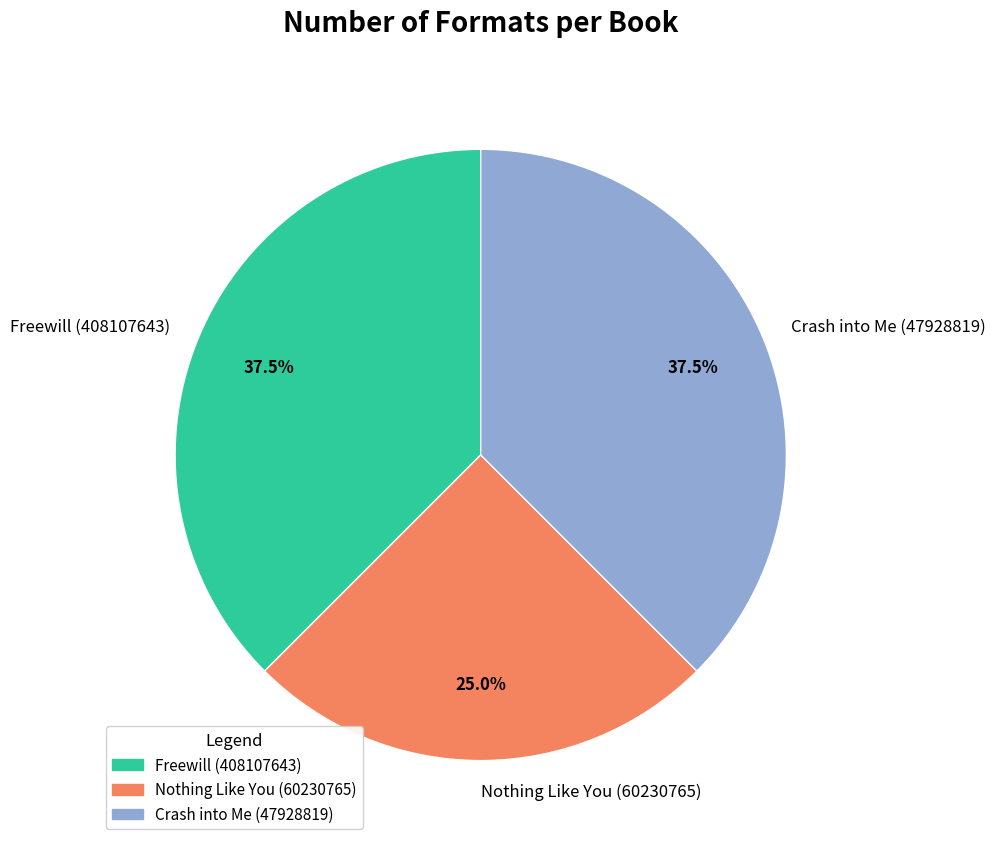

What is the smallest slice in the pie chart?

Nothing Like You (60230765)